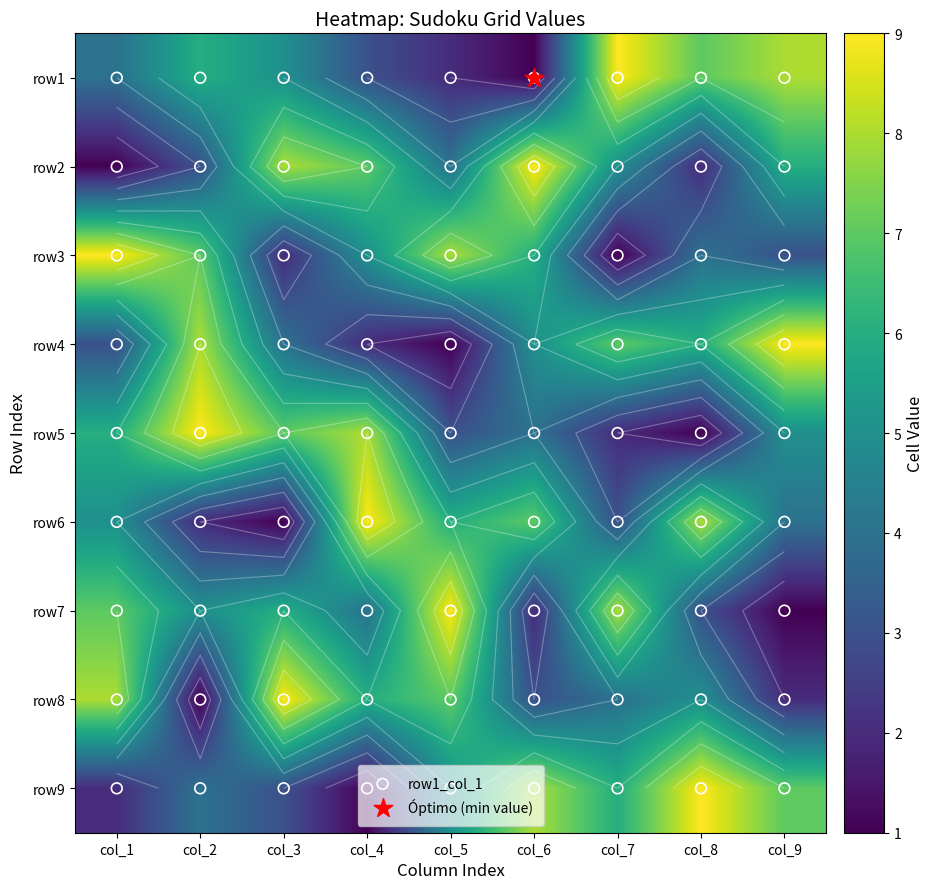

Rank the series by their maximum value, from highest to lowest.

row1, row2, row3, row4, row5, row6, row7, row8, row9